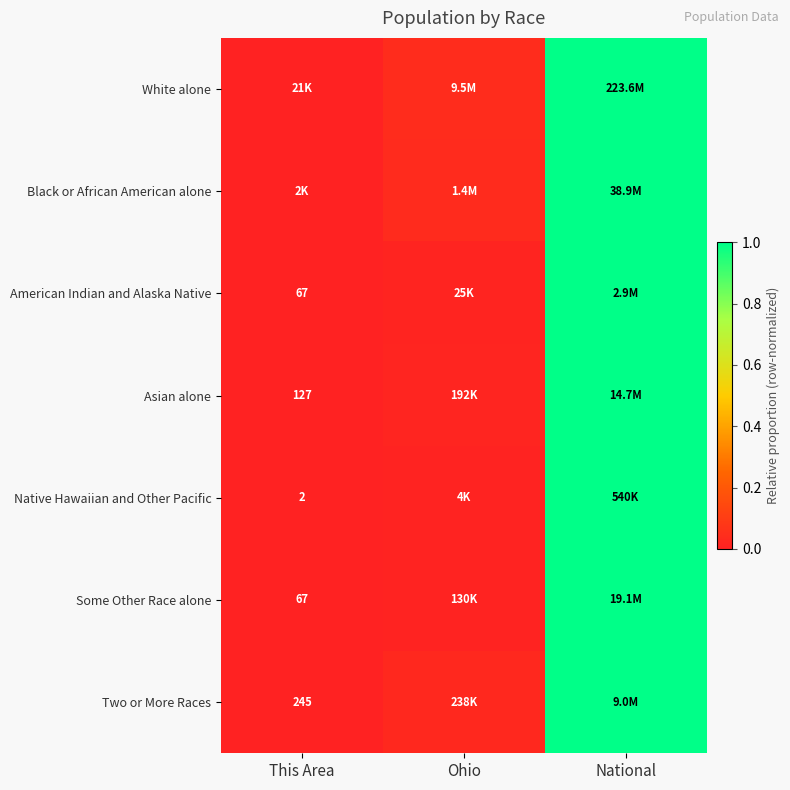

Which has a higher value, Ohio or This Area?

Ohio